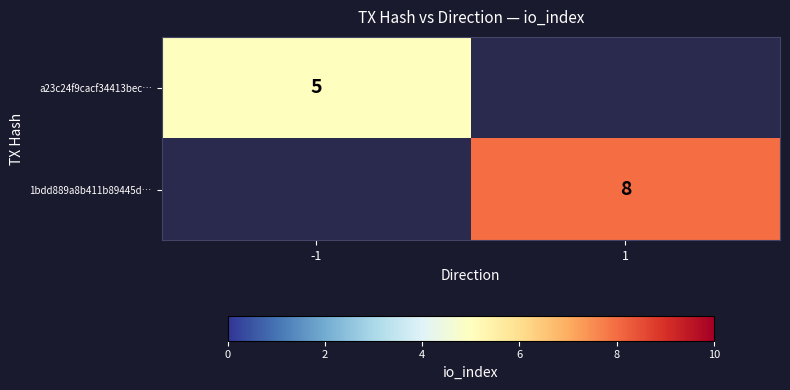

At how many categories does at least one series exceed 6?

1